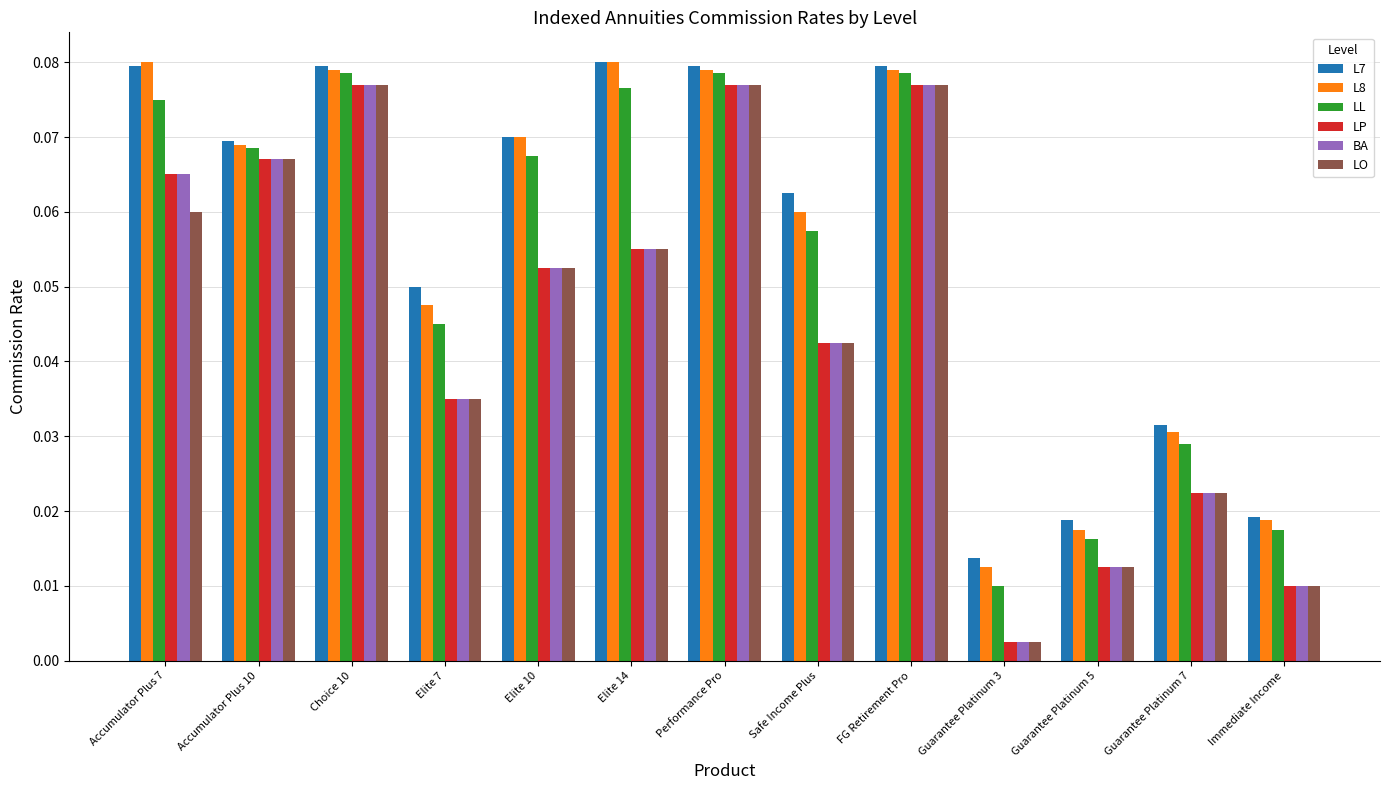

Is the value of L8 at Performance Pro greater than the value of LP at Elite 14?

Yes